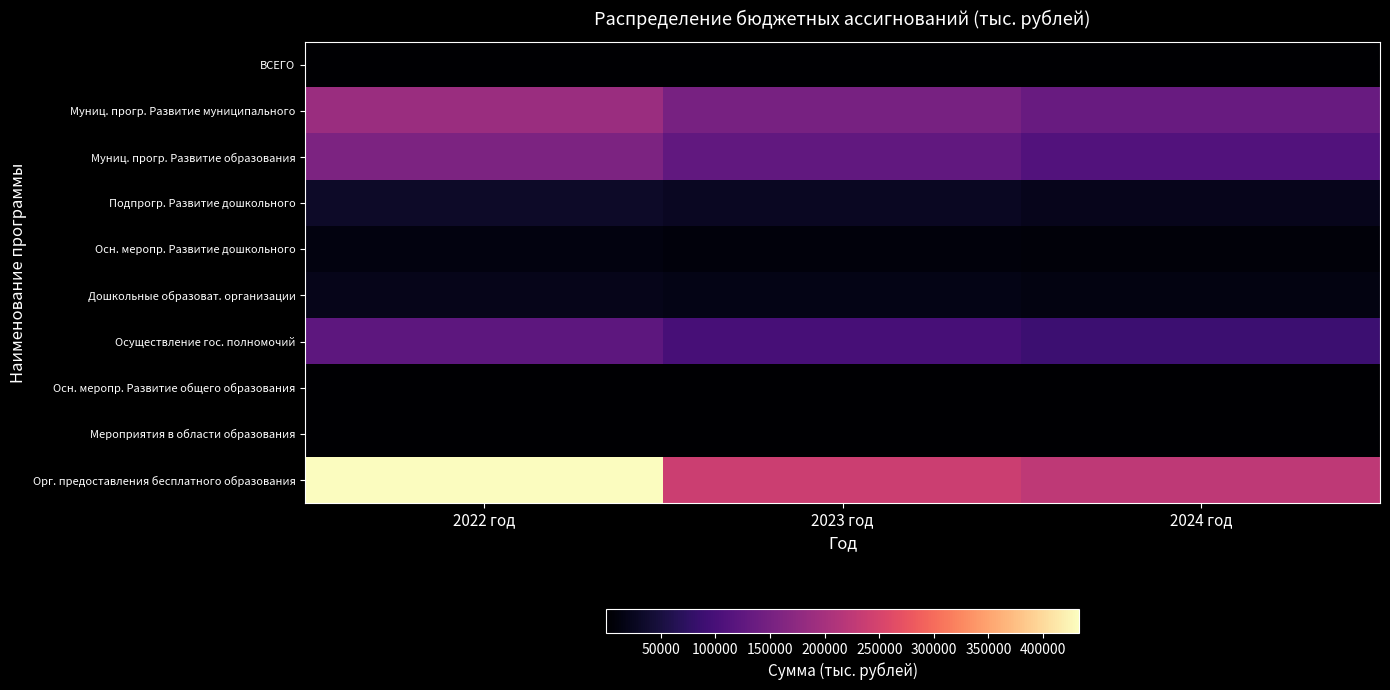

Which series has the widest spread of values?

Орг. предоставления бесплатного образования